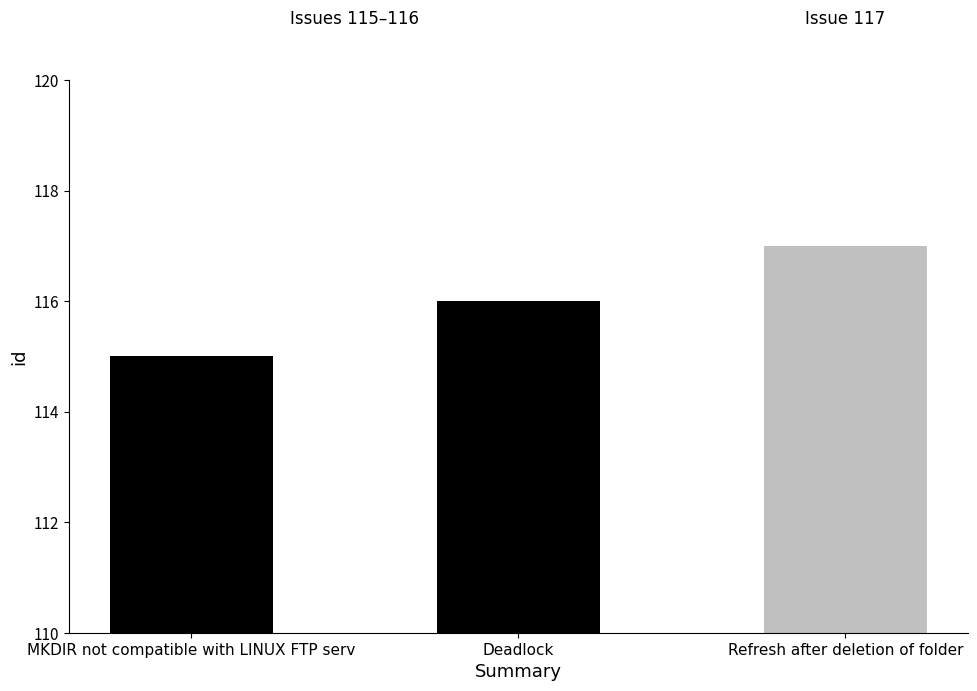

Reading right to left, extract all data points from this chart.

Refresh after deletion of folder=117	Deadlock=116	MKDIR not compatible with LINUX FTP serv=115